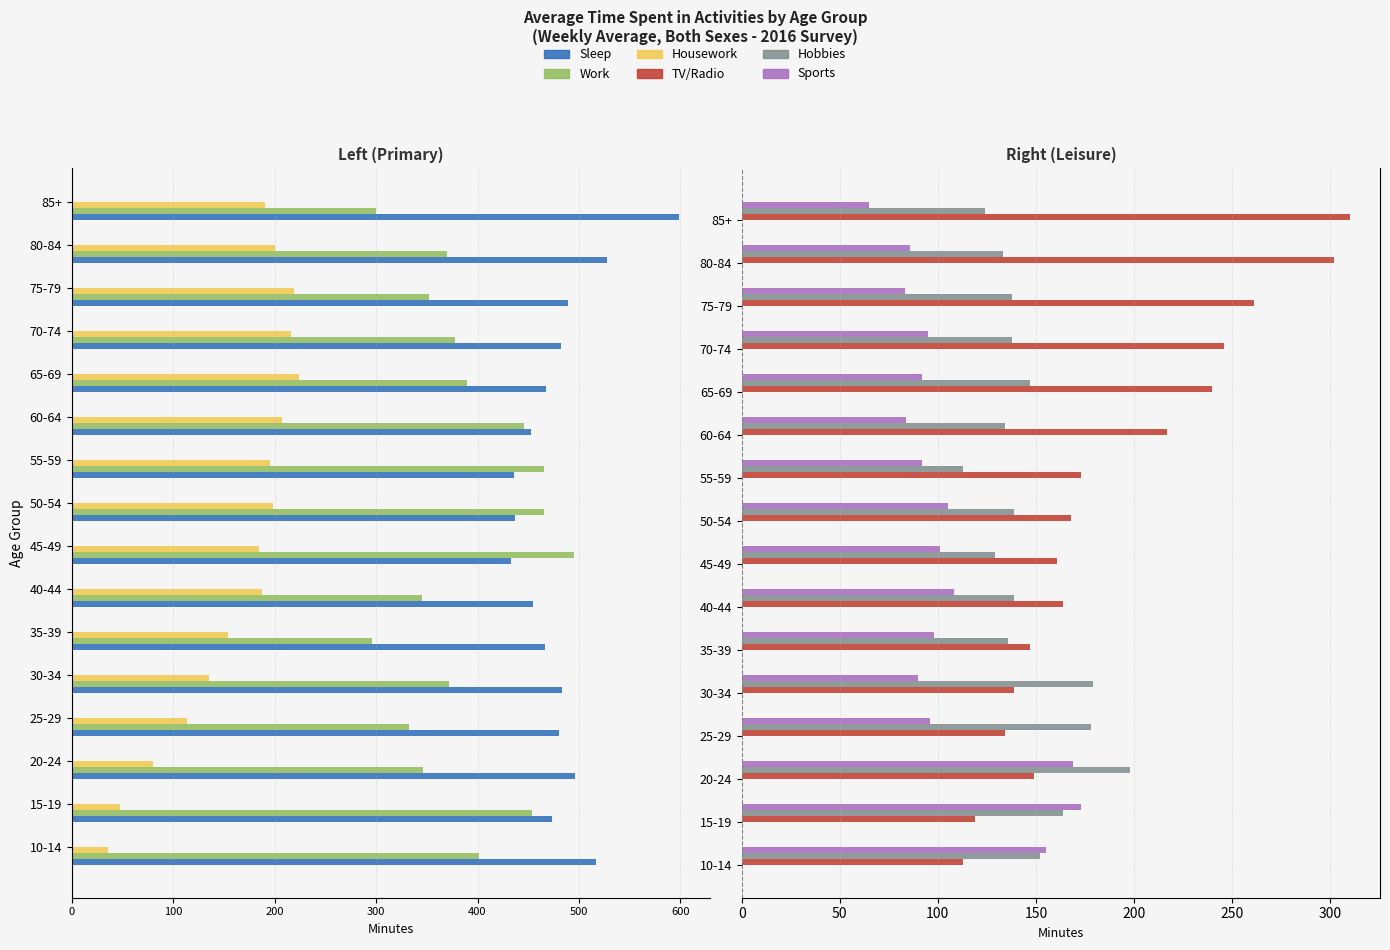

How many values in the Sports series exceed 96?

7